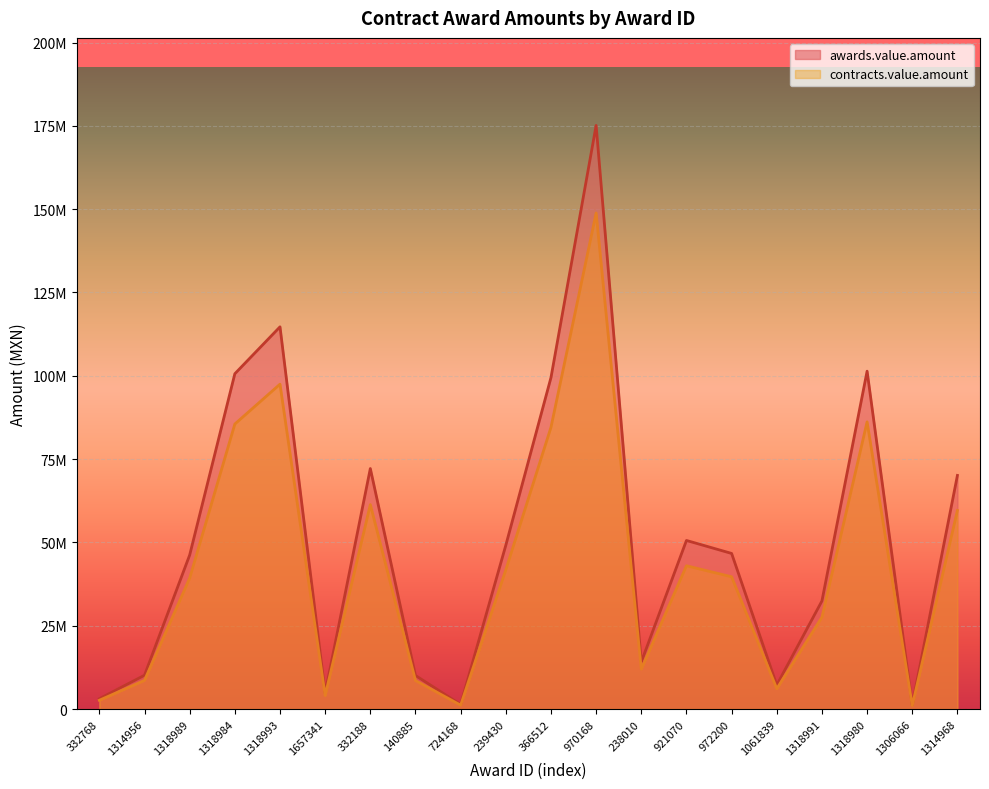

How many series are shown in this chart?

2